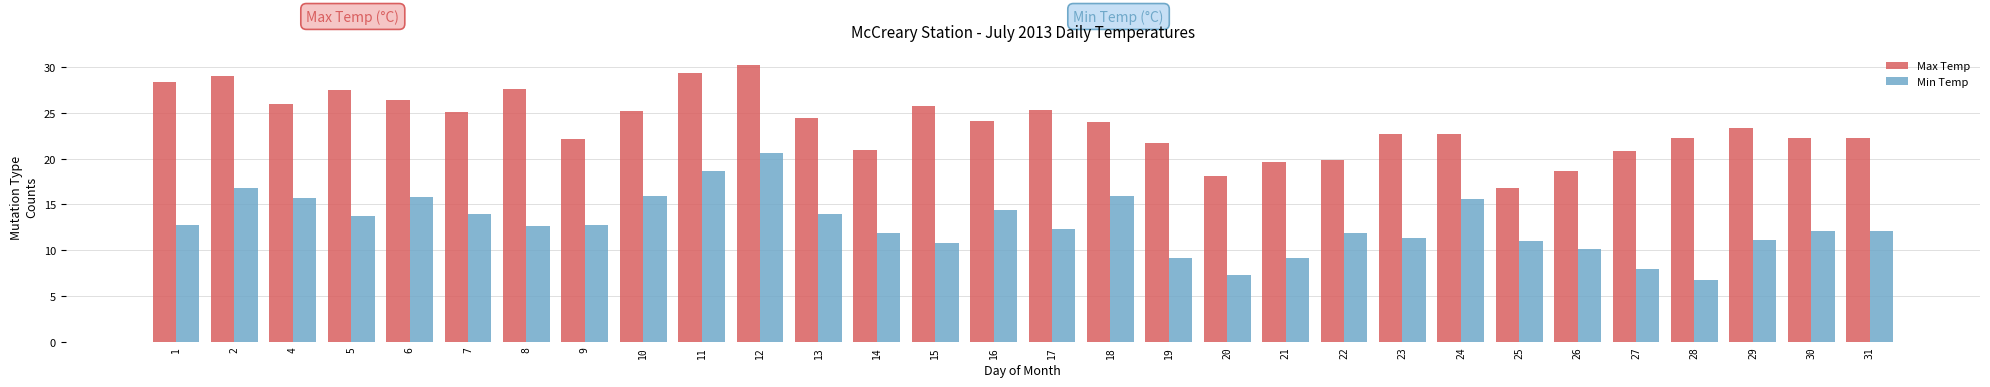

What is the sum of all Max Temp values?

712.2